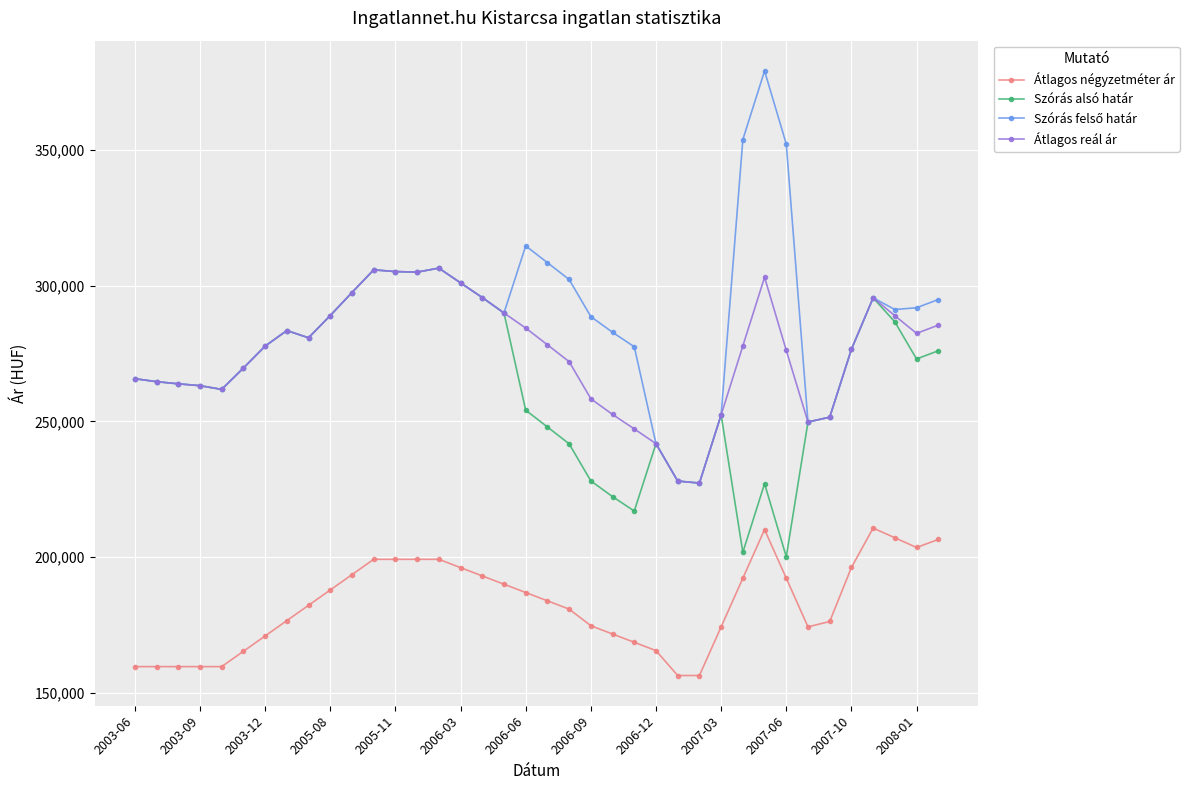

True or false: Átlagos négyzetméter ár and Szórás alsó határ intersect in this chart.

False